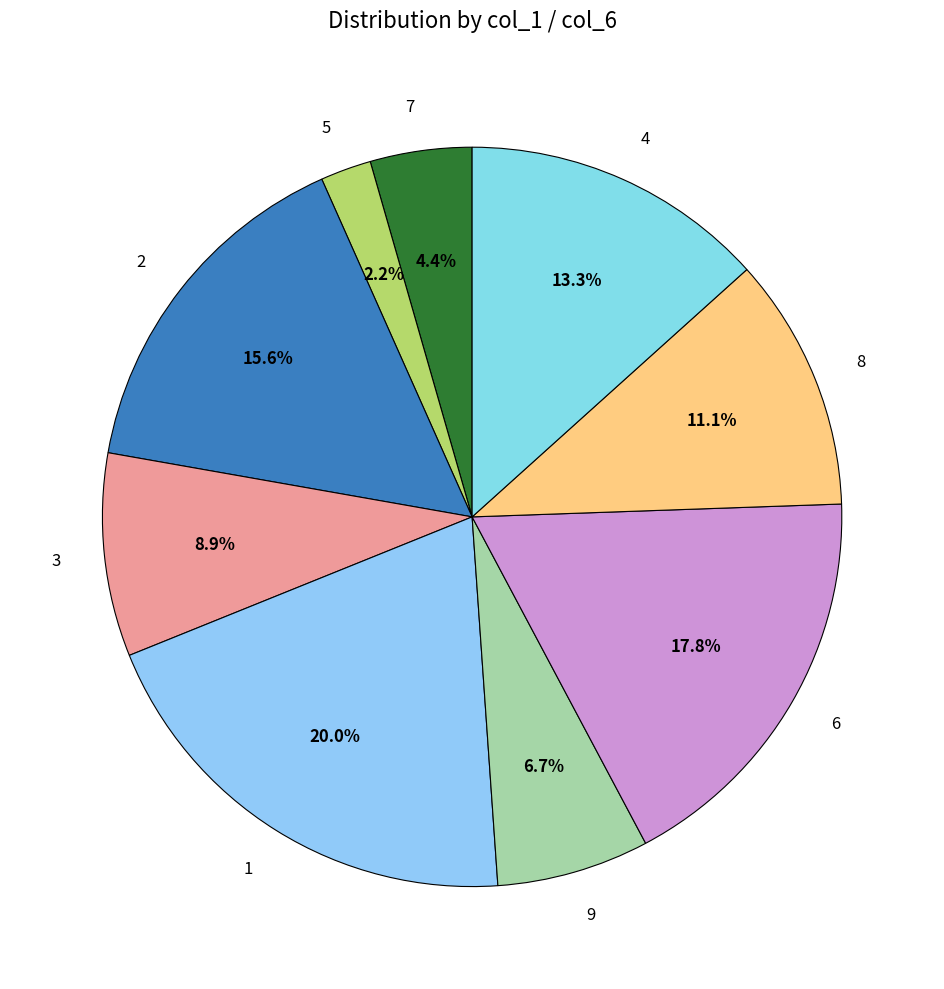

What is the ratio of the value at 6 to the value at 9?

2.7